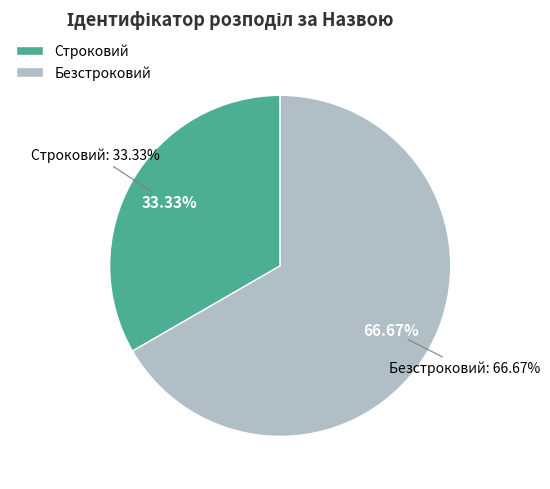

How many slices are in this pie chart?

2